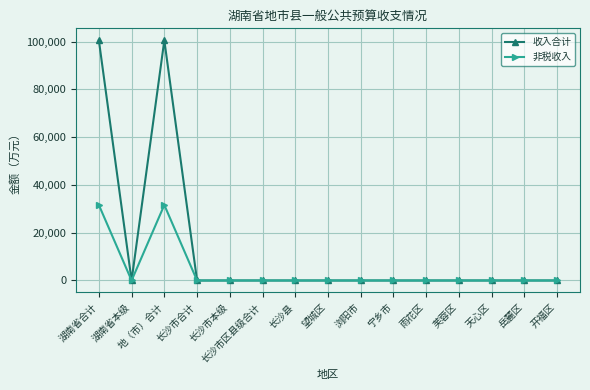

What is the label of the 10th point from the right?

长沙市区县级合计